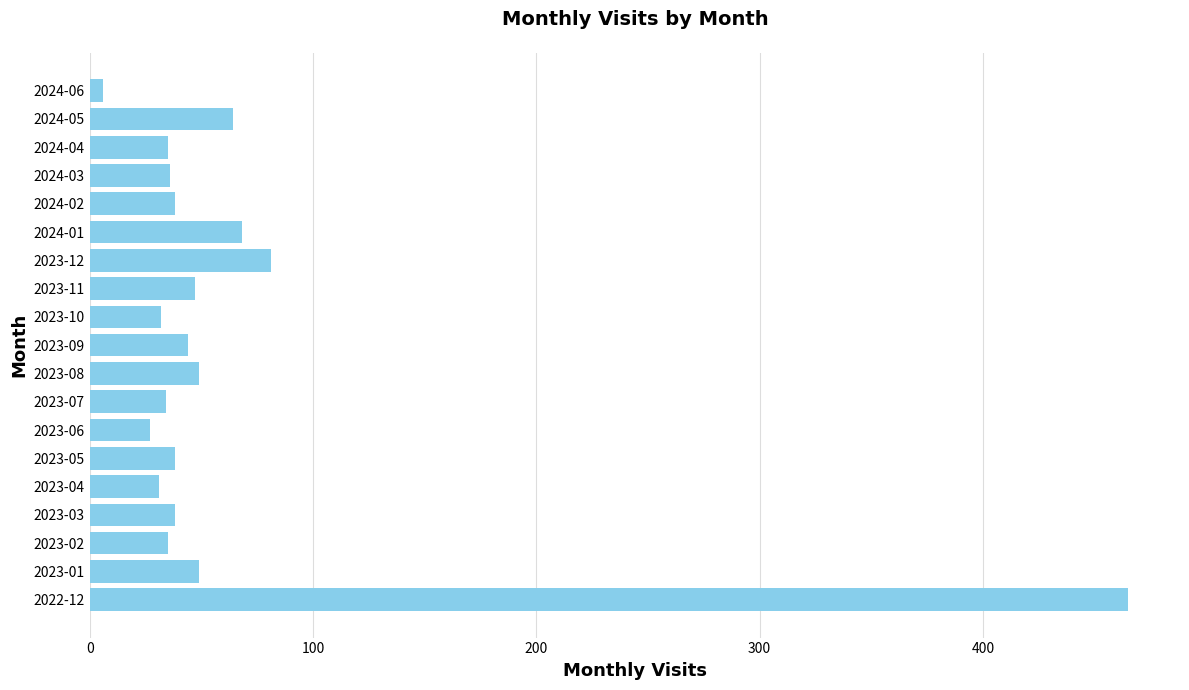

What is the sum of all values?

1217